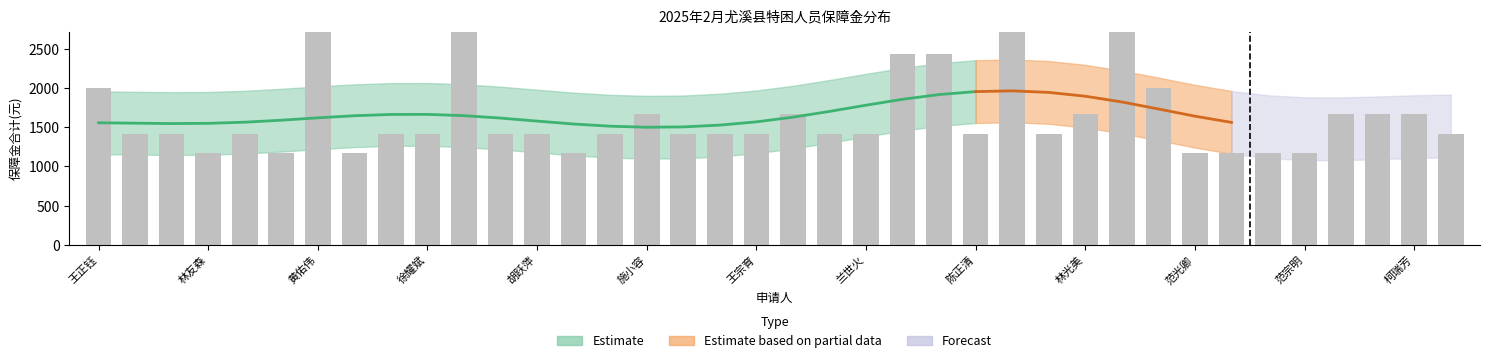

What is the difference between the values at 蔡宣坚 and 陈振智?

498